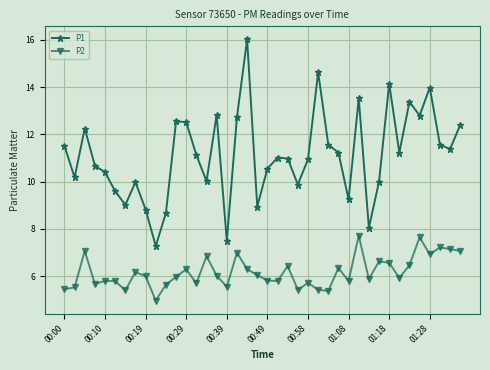

In P1, how many points are lower than both neighbors (excluding endpoints)?

12